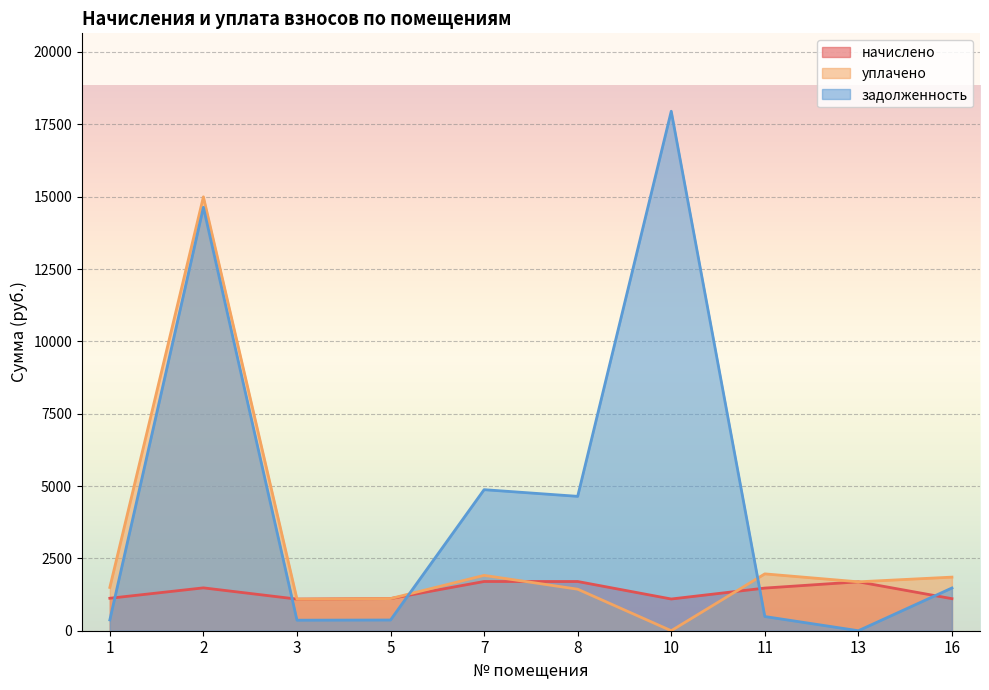

What is the maximum value shown in the chart?

17951.3